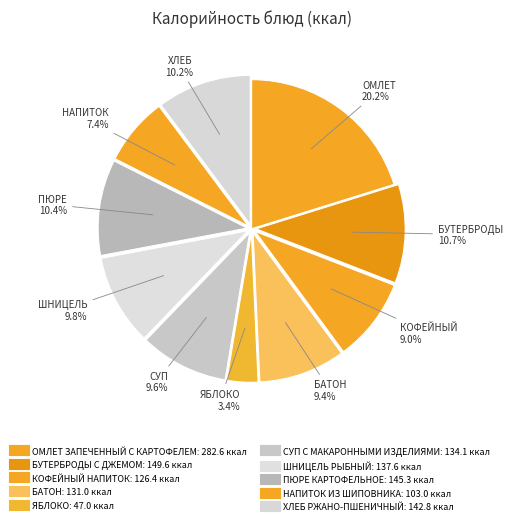

Count the number of slices in the pie.

10